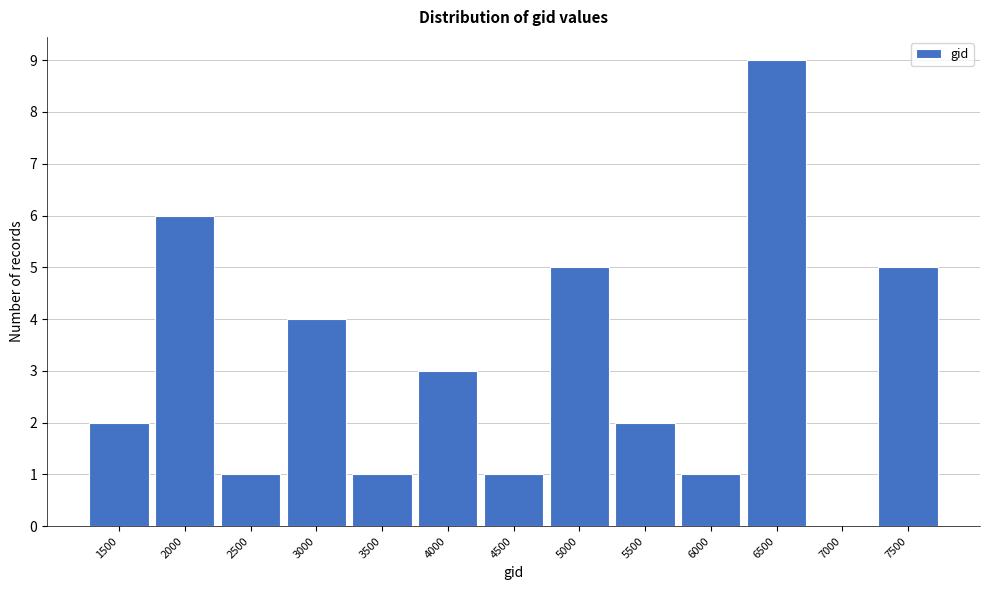

Reading left to right, what are all the values shown in this chart?

1500=2	2000=6	2500=1	3000=4	3500=1	4000=3	4500=1	5000=5	5500=2	6000=1	6500=9	7000=0	7500=5